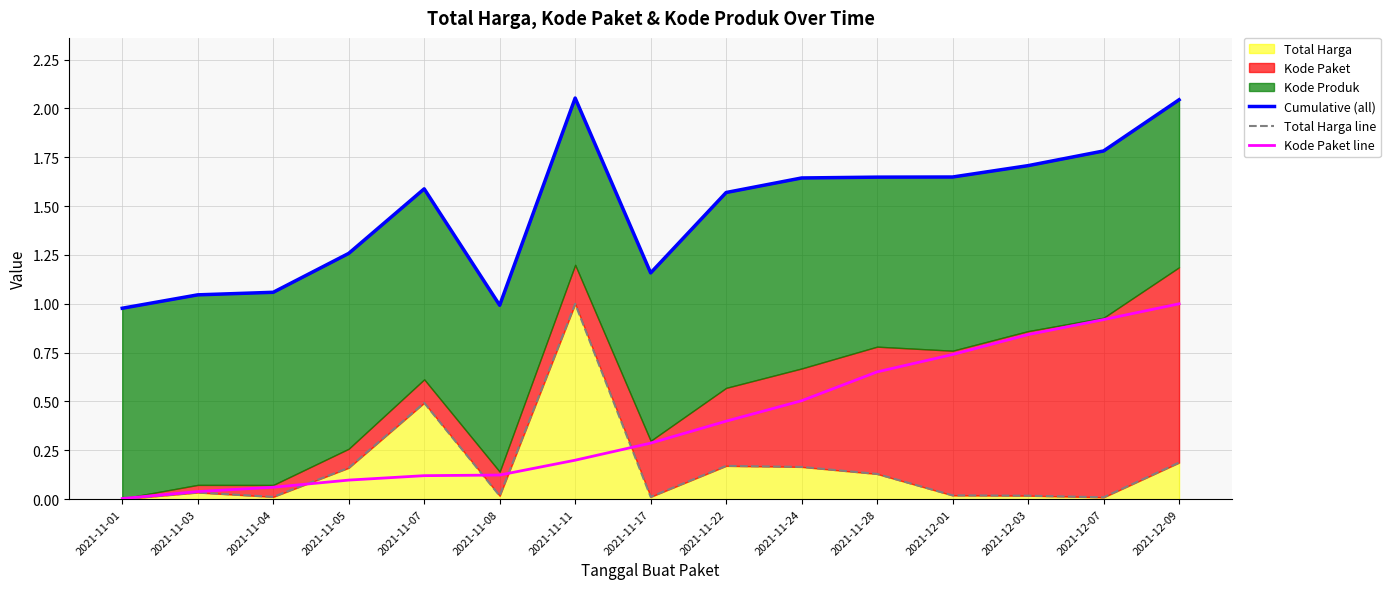

The value of Total Harga line at 2021-12-09 is 0.2. True or false?

True